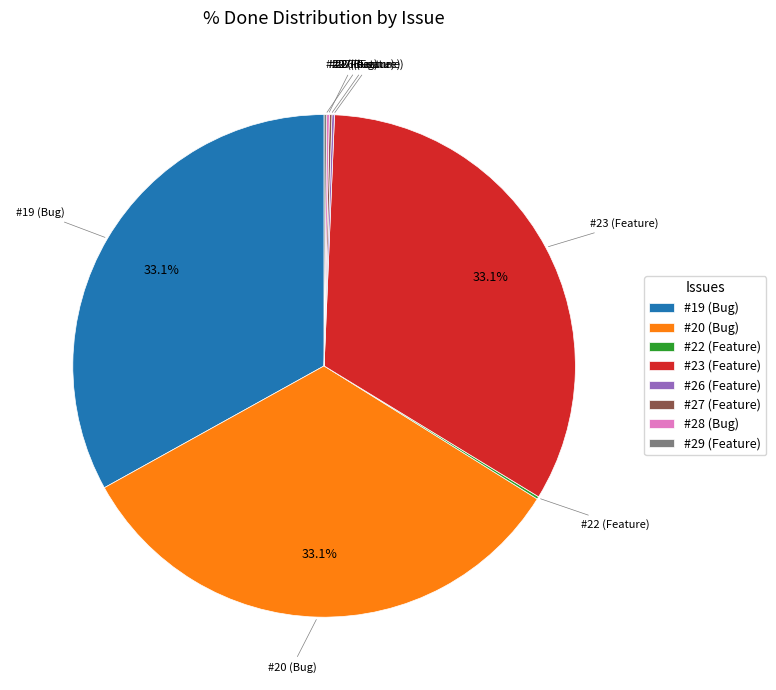

Is there any slice that represents more than half of the pie?

No